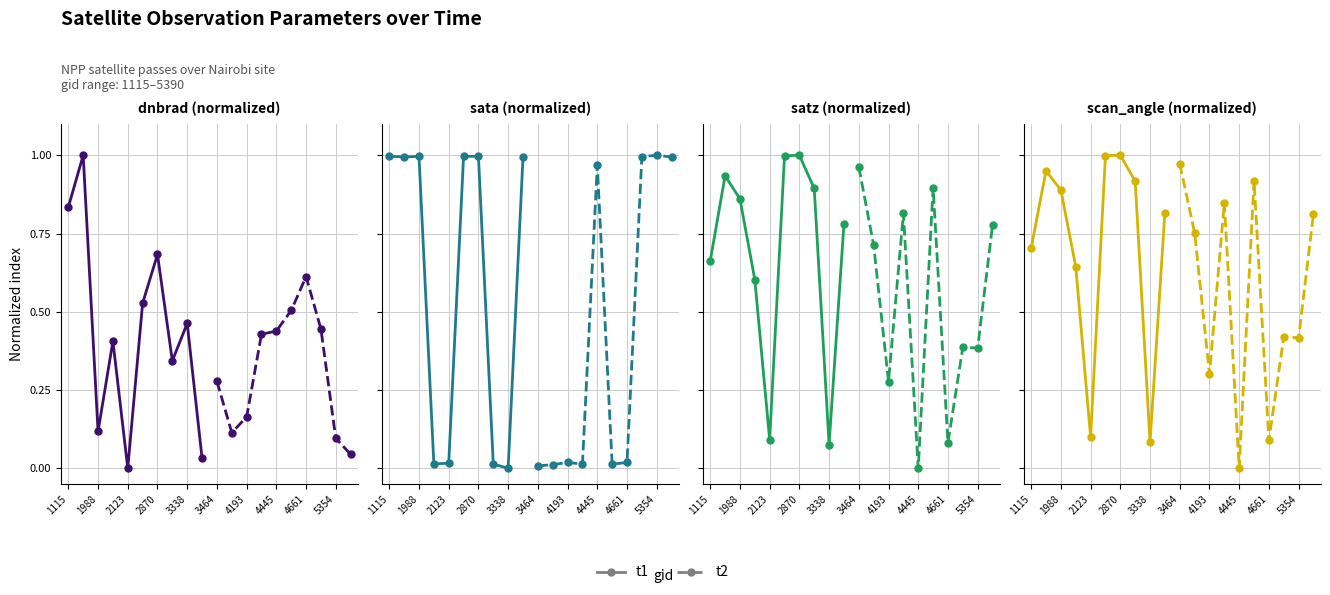

How many distinct data groups are displayed?

2